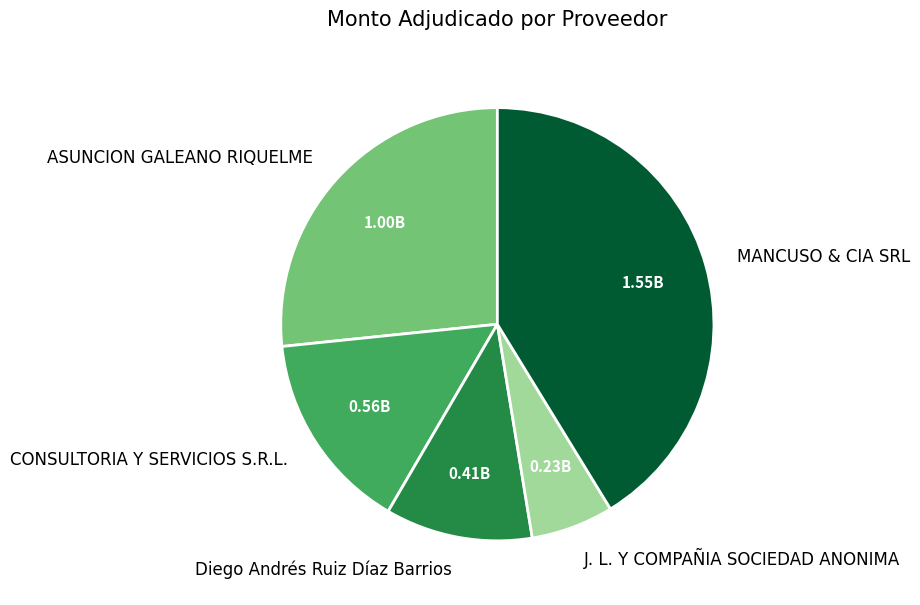

Is there any slice that represents more than half of the pie?

No